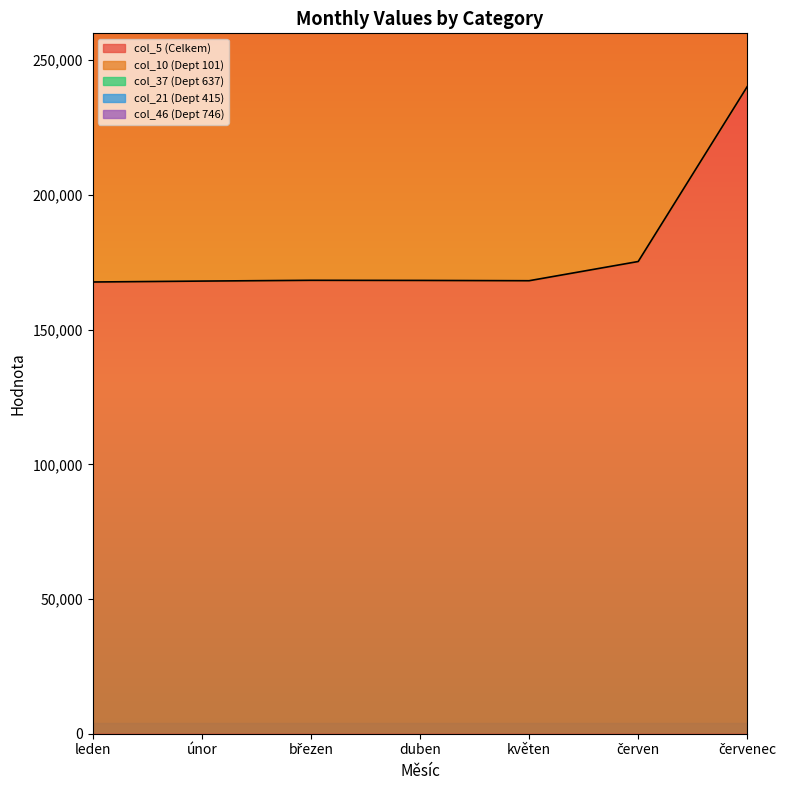

True or false: col_5 (Celkem) has a value of 168030 at únor.

True